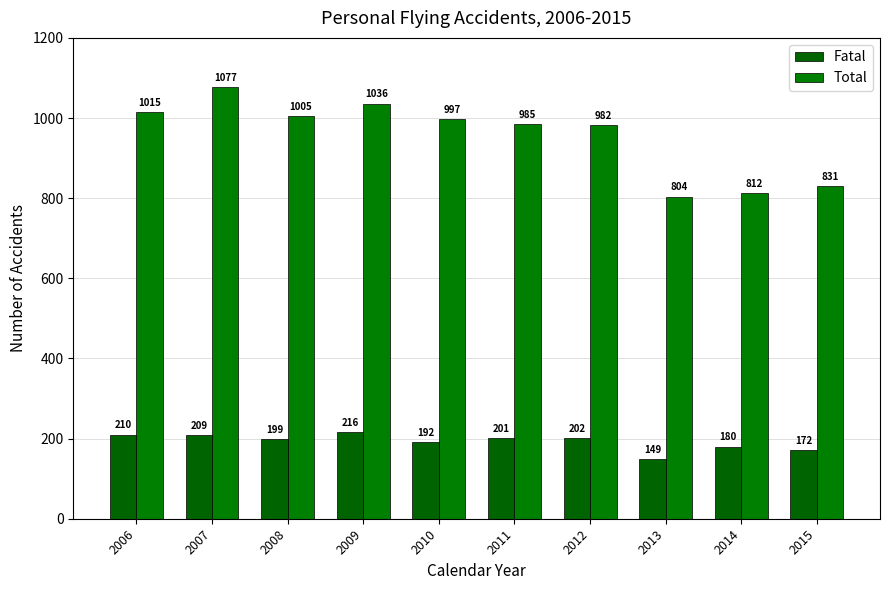

At which label does Total reach its minimum?

2013